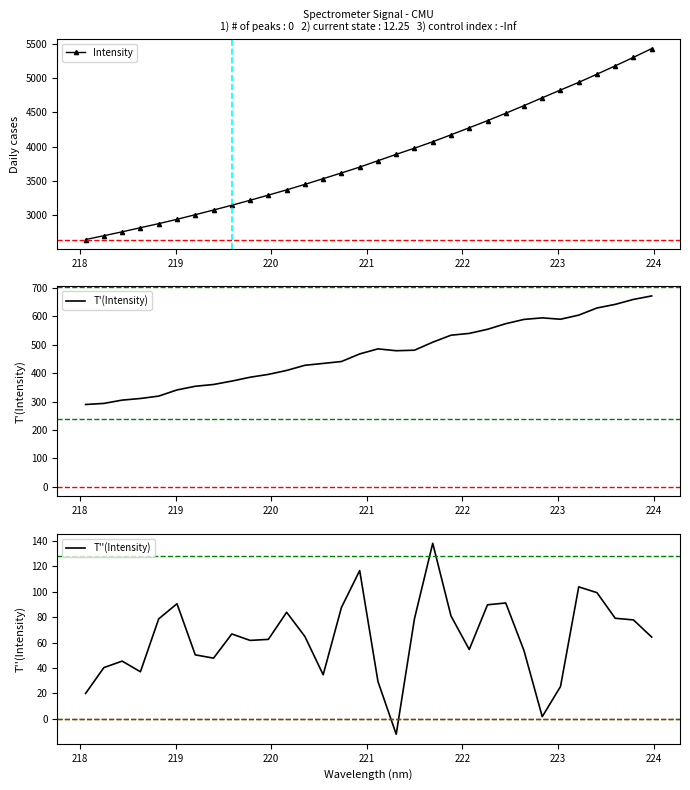

Count the number of categories in the chart.

32